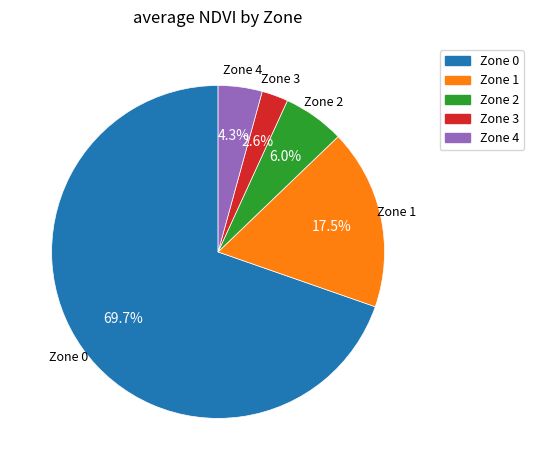

What is the largest slice in the pie chart?

Zone 0